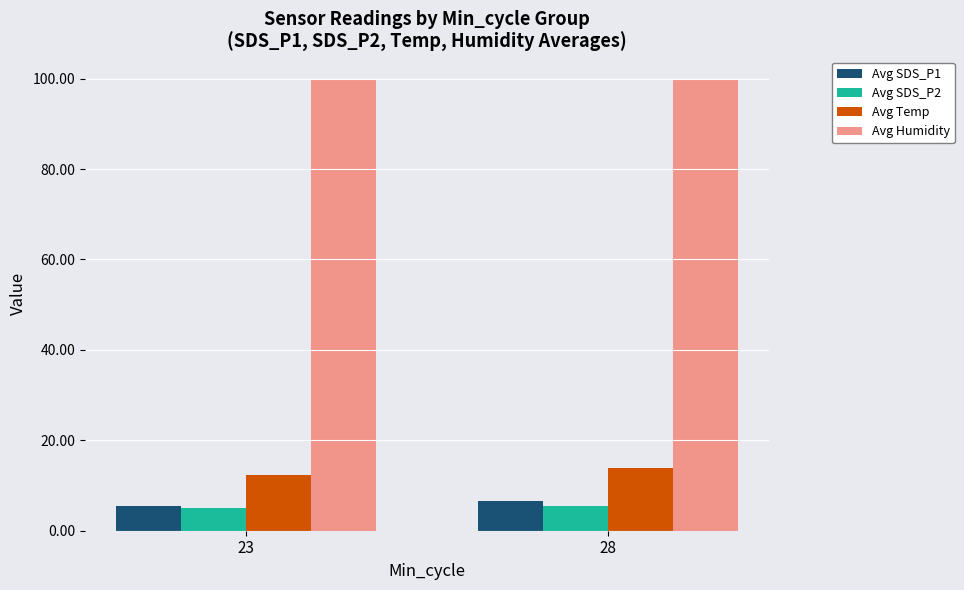

How many Avg SDS_P2 values are between 5 and 6?

2